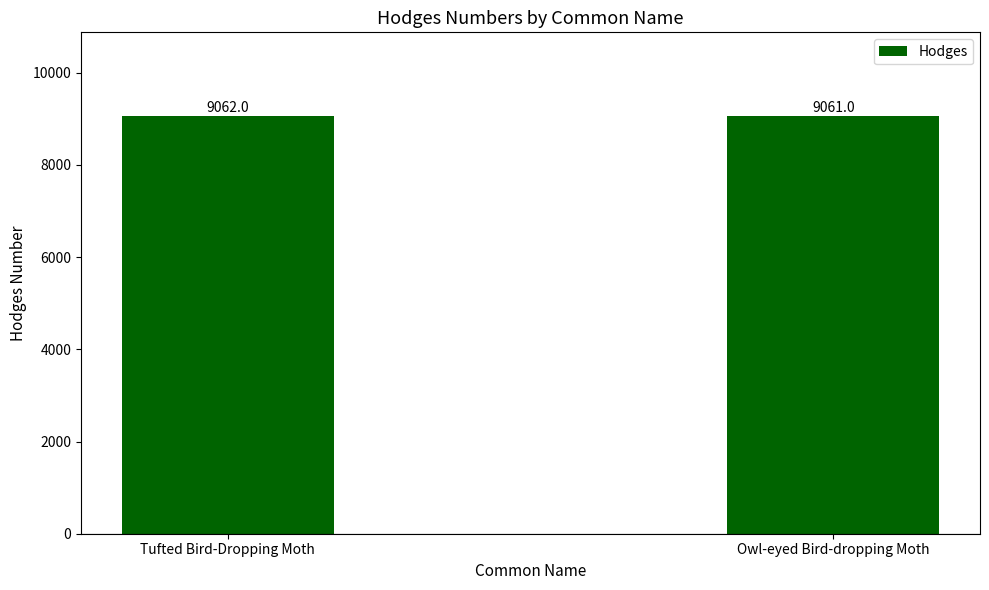

Between Tufted Bird-Dropping Moth and Owl-eyed Bird-dropping Moth, which is larger?

Tufted Bird-Dropping Moth